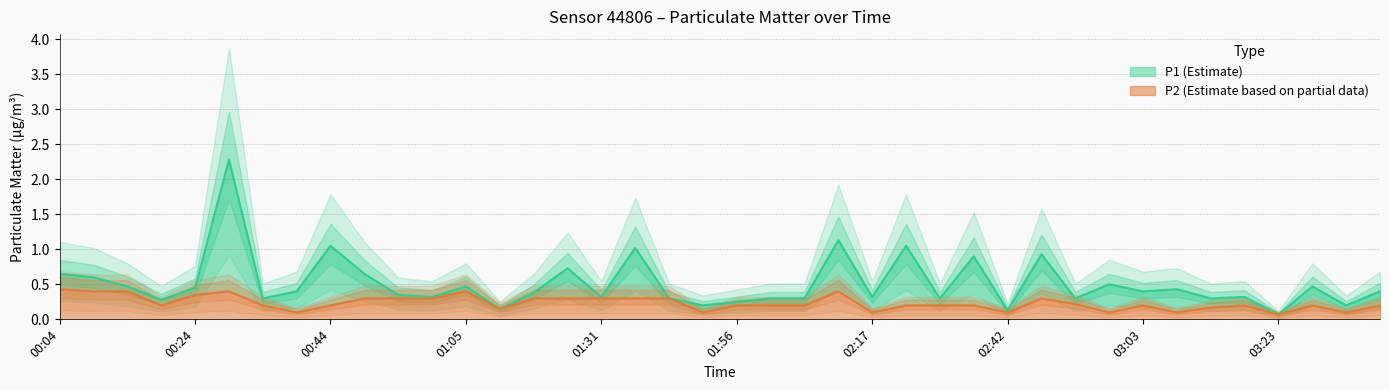

What is the spread (max minus min) of values at 02:47?

0.6